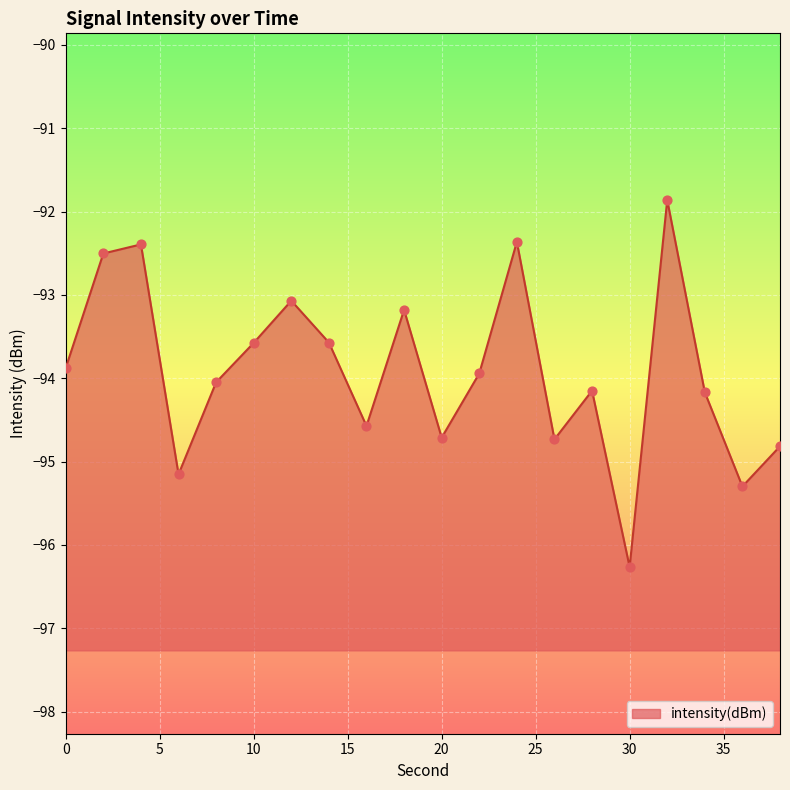

What is the change in value from 4 to 32?

+0.5